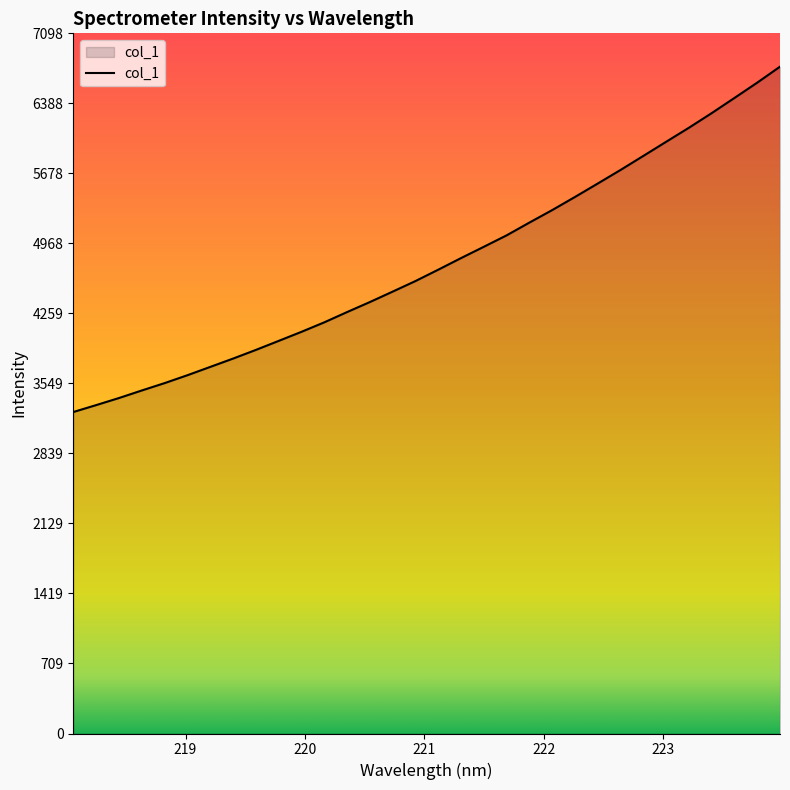

Does the chart display data point markers on the line(s)?

No